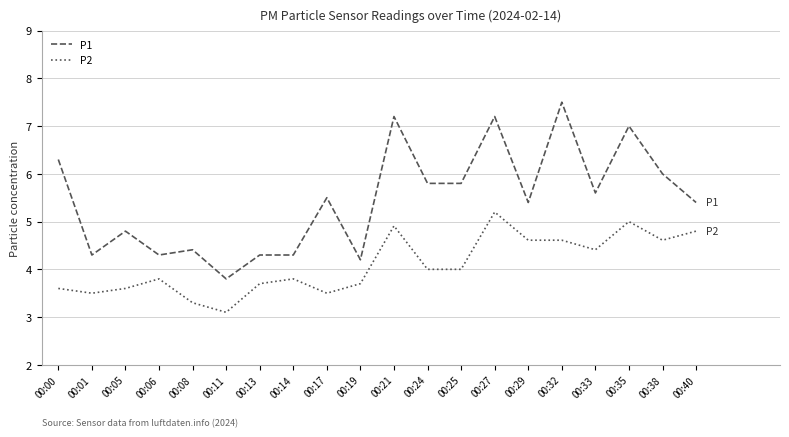

At 00:01, list the series in order from largest to smallest.

P1, P2